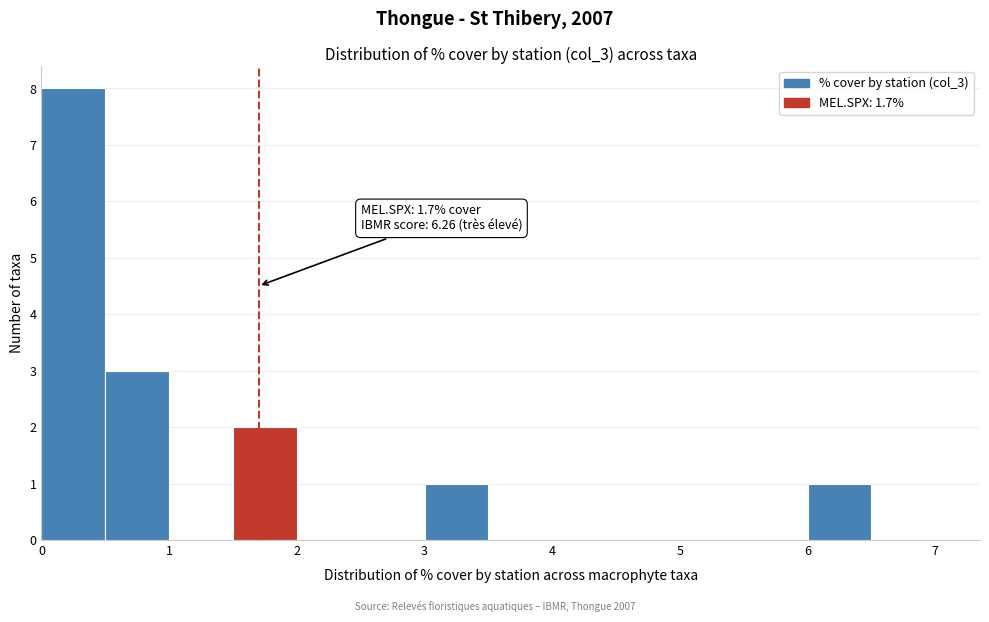

Which range on the x-axis has the tallest bar?

0.0 to 0.5